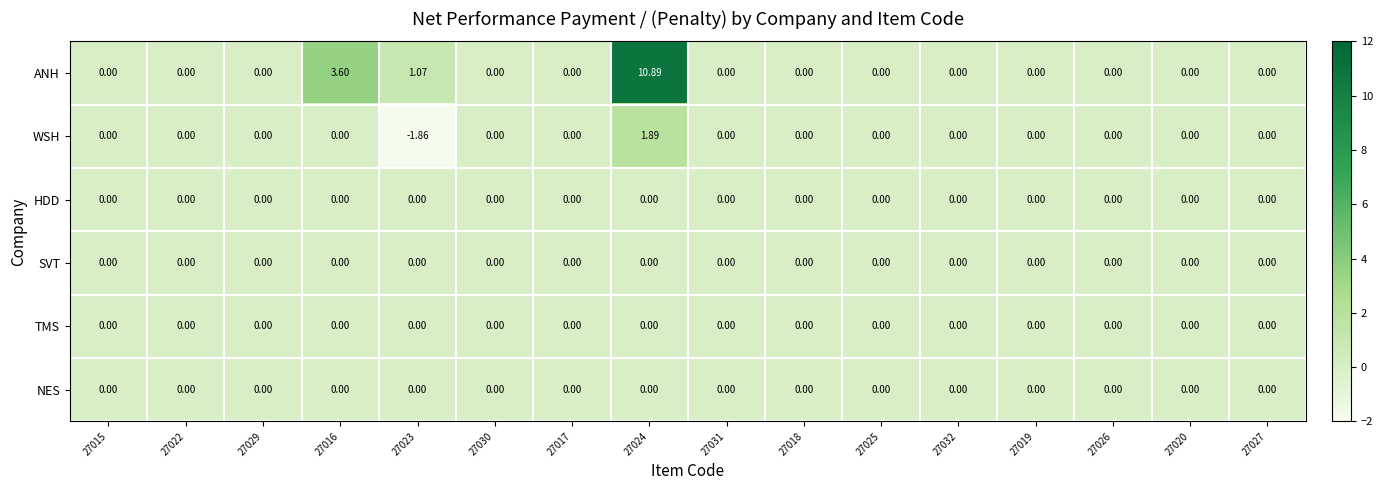

Which series has the largest total across all categories?

ANH